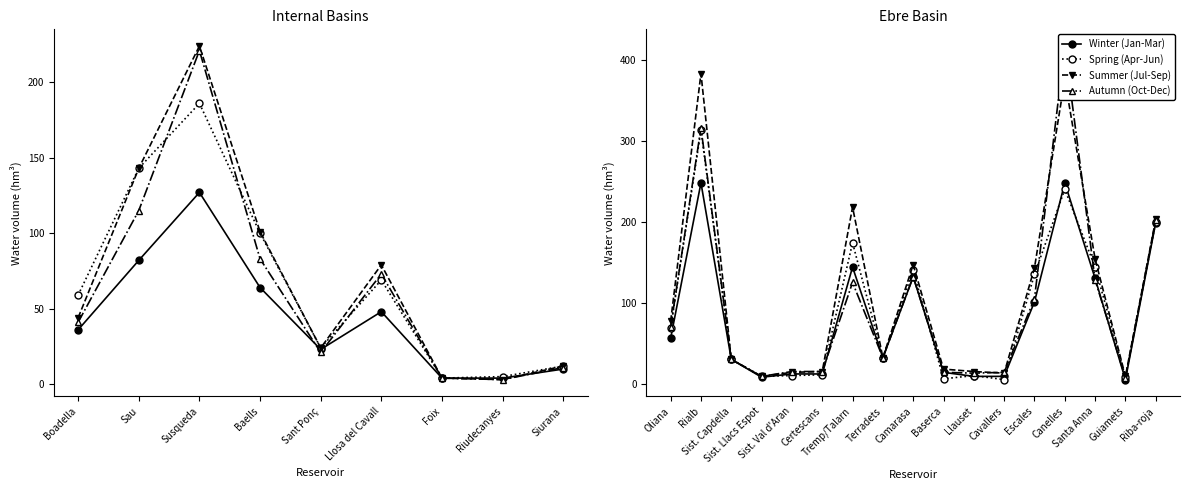

True or false: Winter (Jan-Mar) and Autumn (Oct-Dec) intersect in this chart.

True